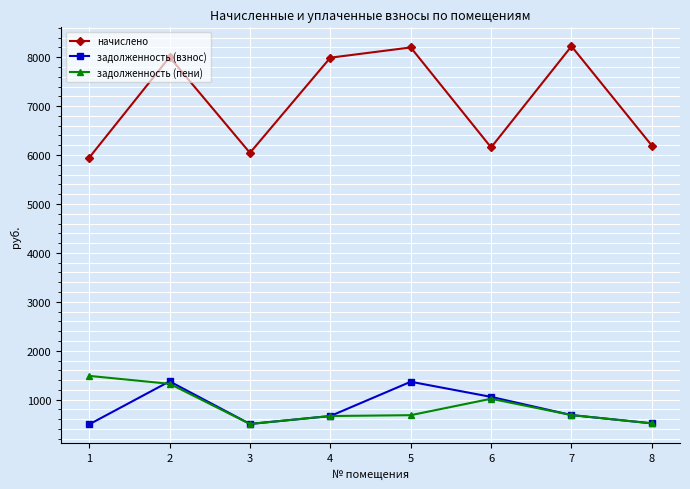

What is the value of the начислено point at the 3rd from the left?

6045.2